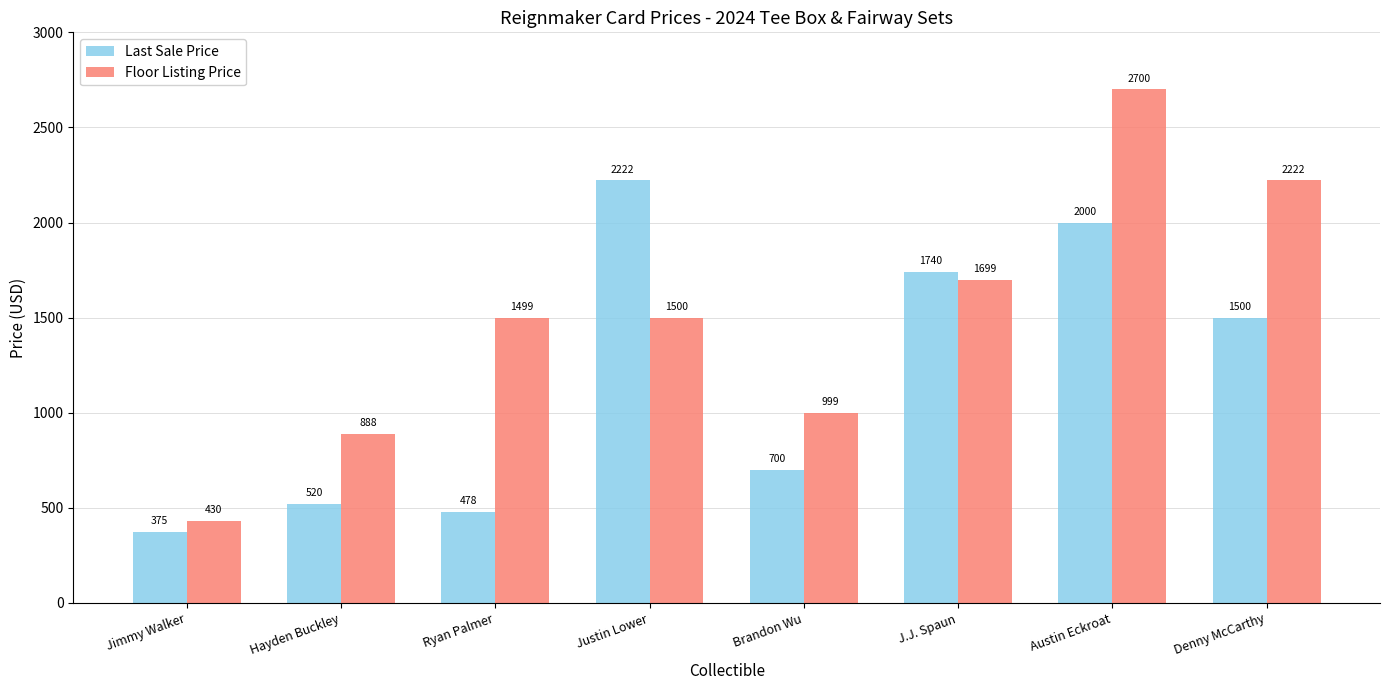

Which category has the lowest value across all series?

Jimmy Walker